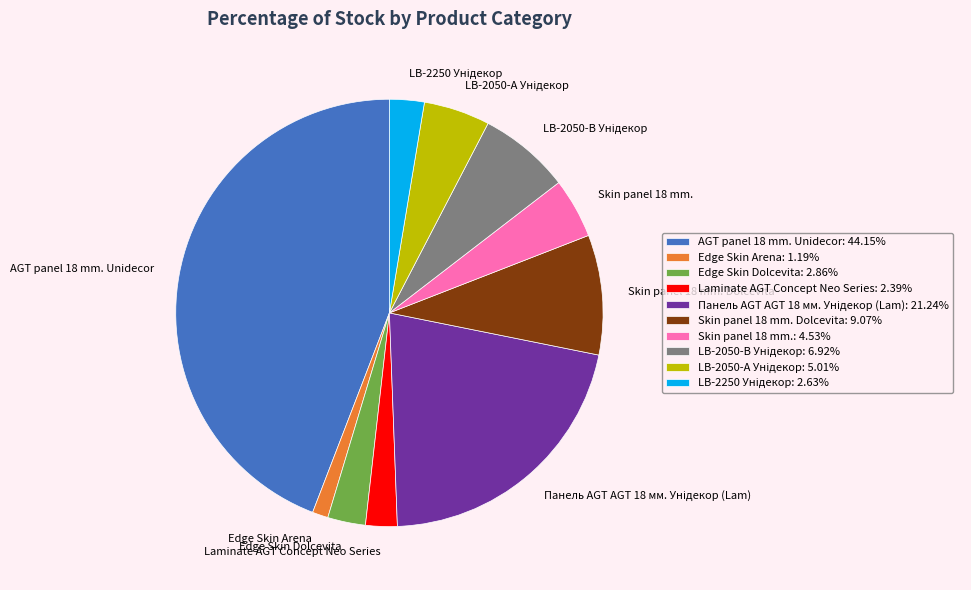

Which category has the smallest portion of the pie?

Edge Skin Arena